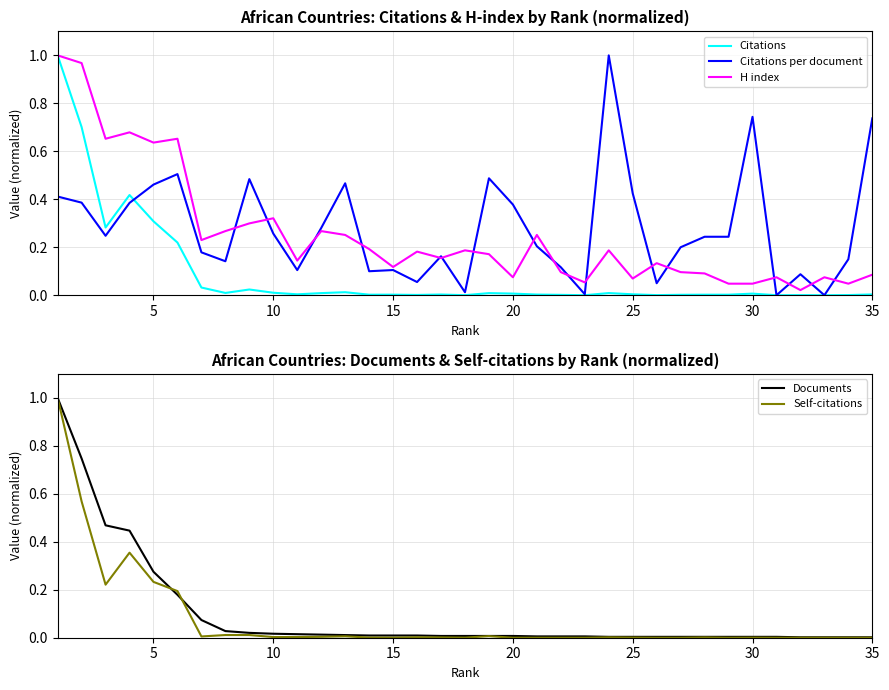

What is the highest value of the Citations per document series?

1.0